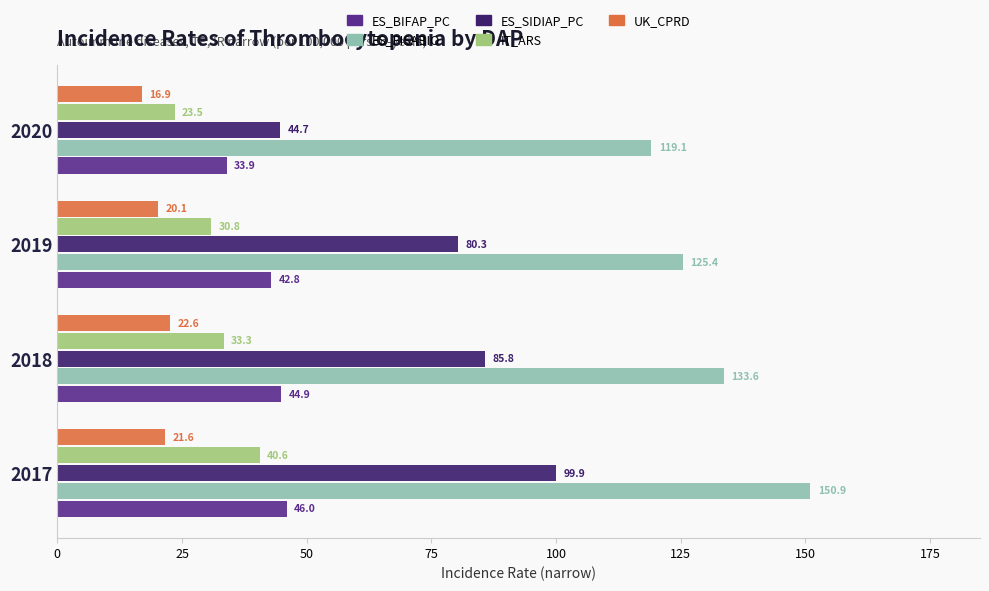

At which label is ES_BIFAP_PC closest to 39?

2019